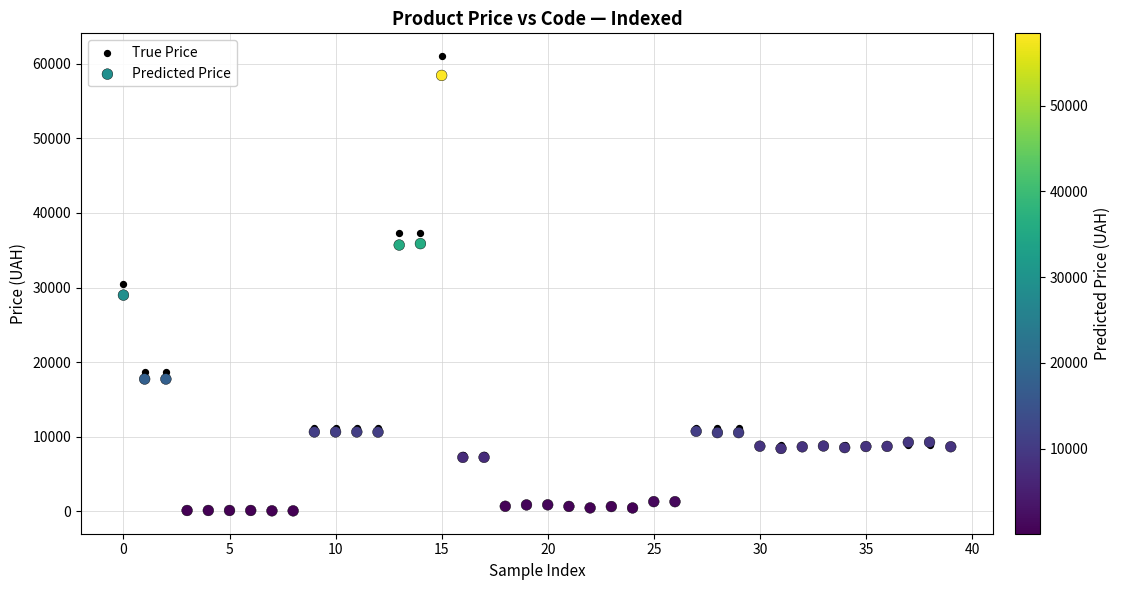

What are all the series names shown in the legend?

True Price, Predicted Price